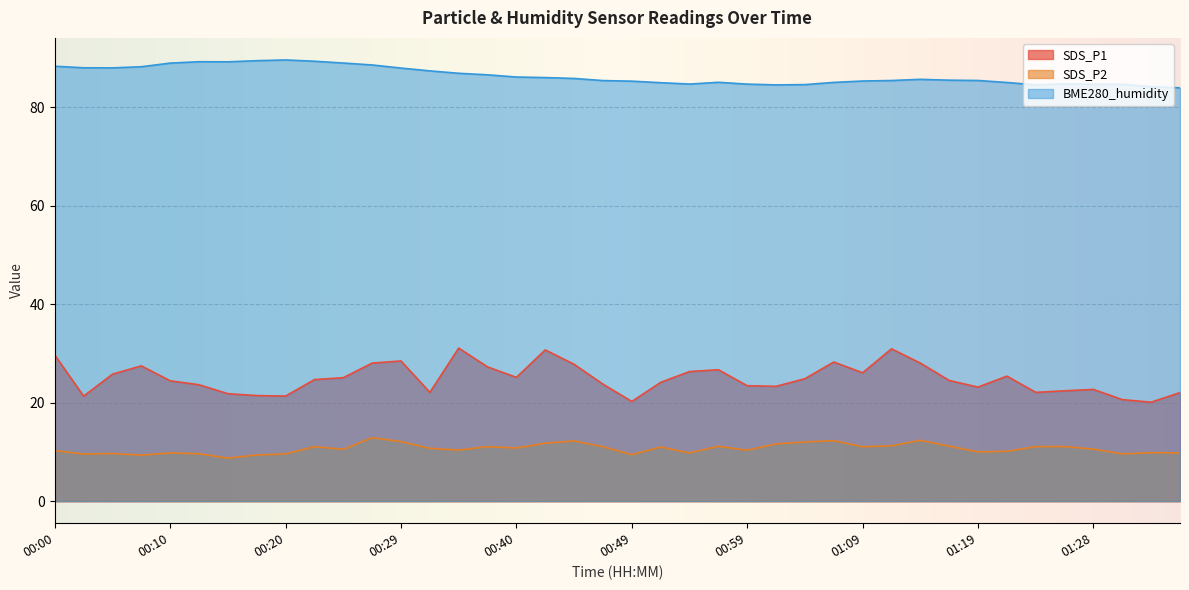

Does the chart display data point markers on the line(s)?

No